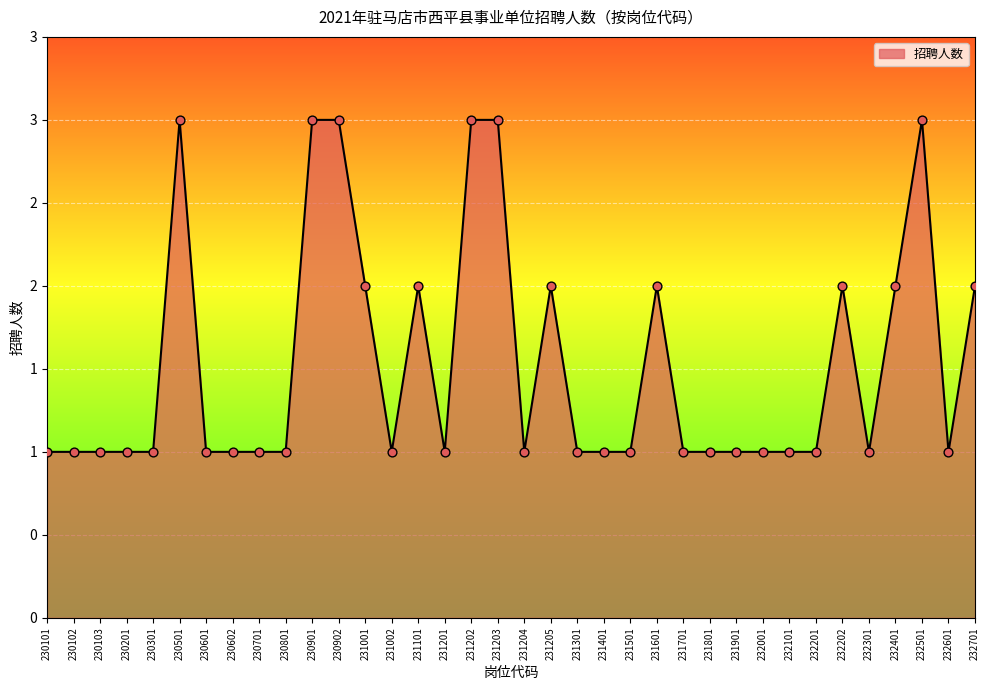

Does the chart have visible grid lines?

Yes